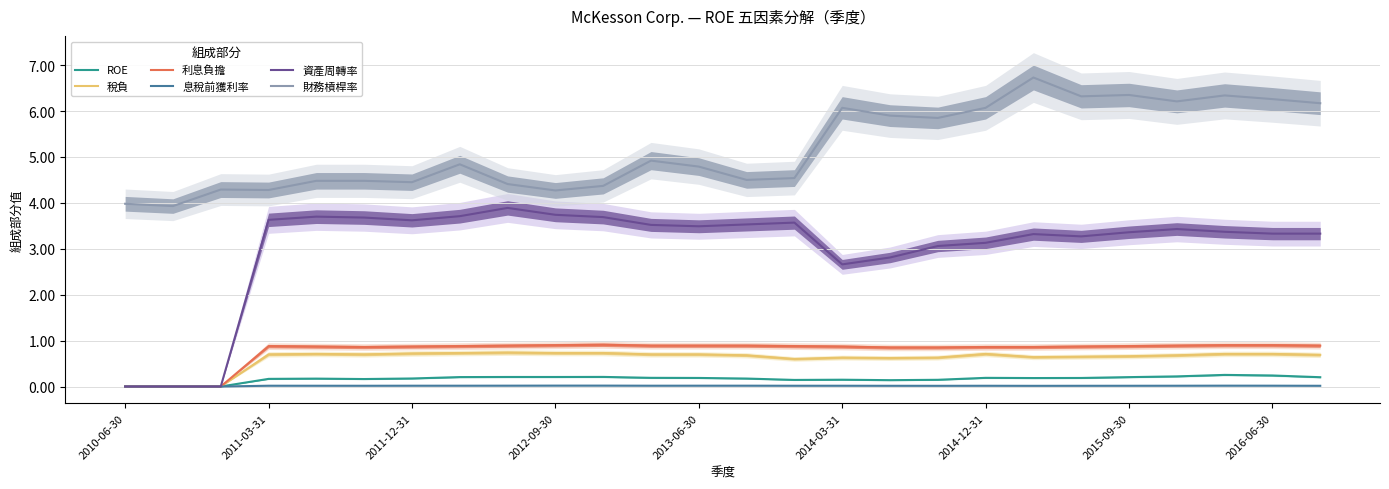

Does the chart display data point markers on the line(s)?

No